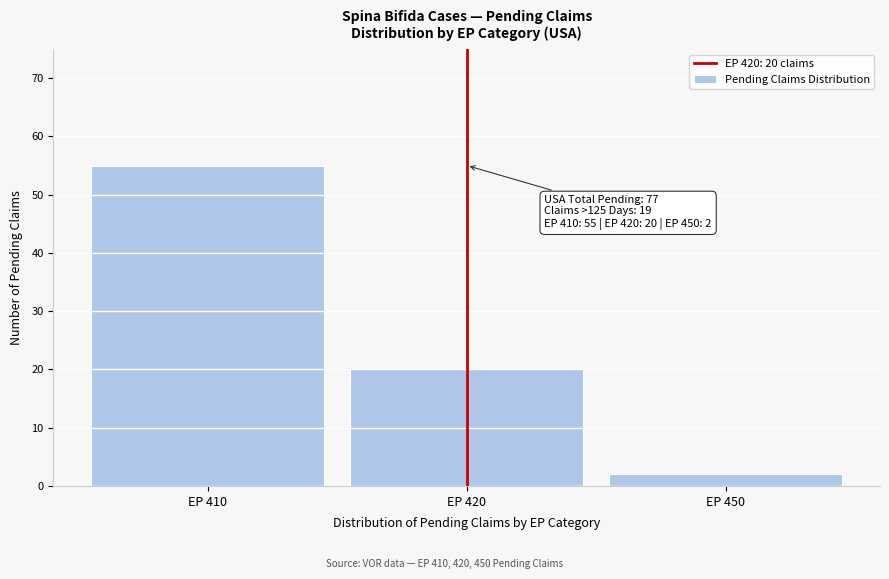

Reading left to right, list all the values displayed in this chart.

55	20	2